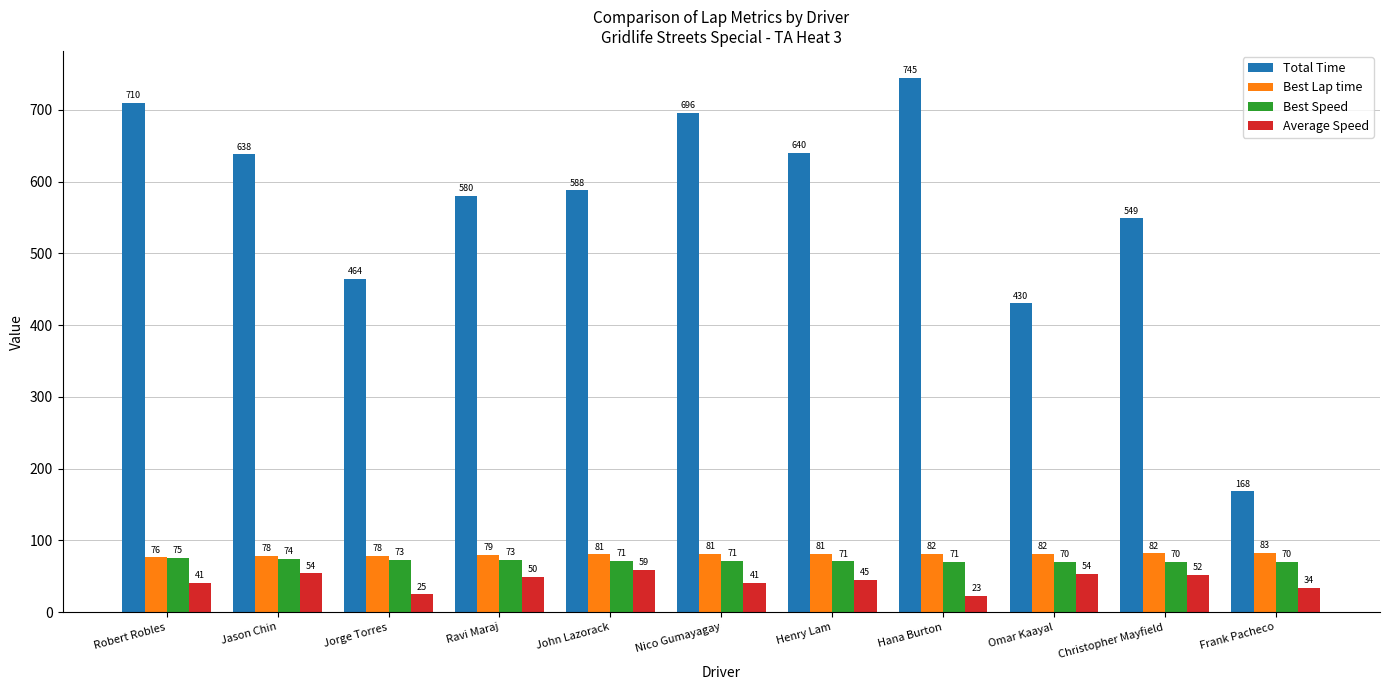

What value does the Total Time series have at John Lazorack?

587.9